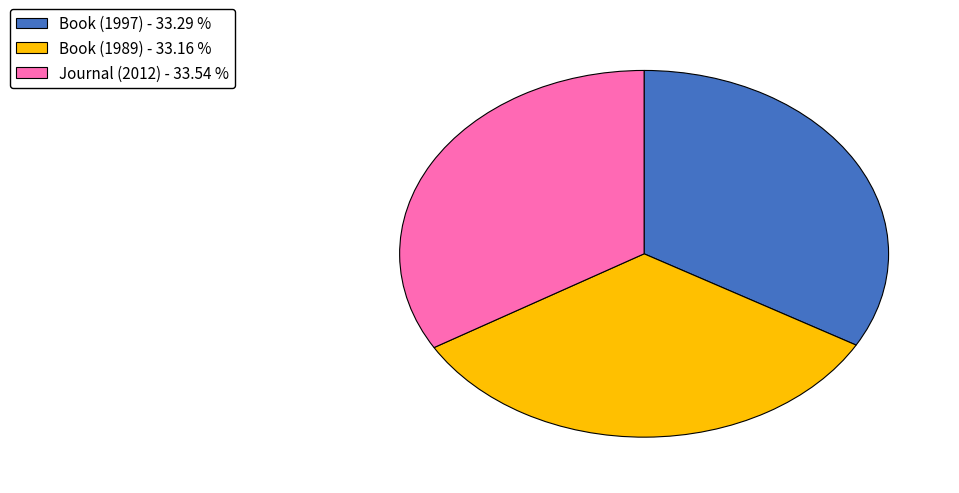

What is the ratio of the value at Book (1997) - 33.29 % to the value at Journal (2012) - 33.54 %?

1.0